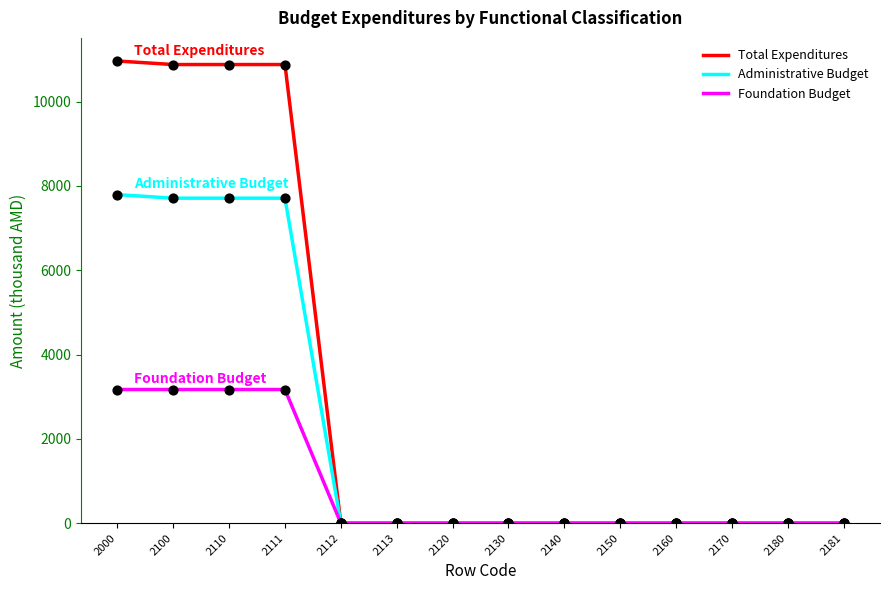

Which series has the largest range (max minus min)?

Total Expenditures